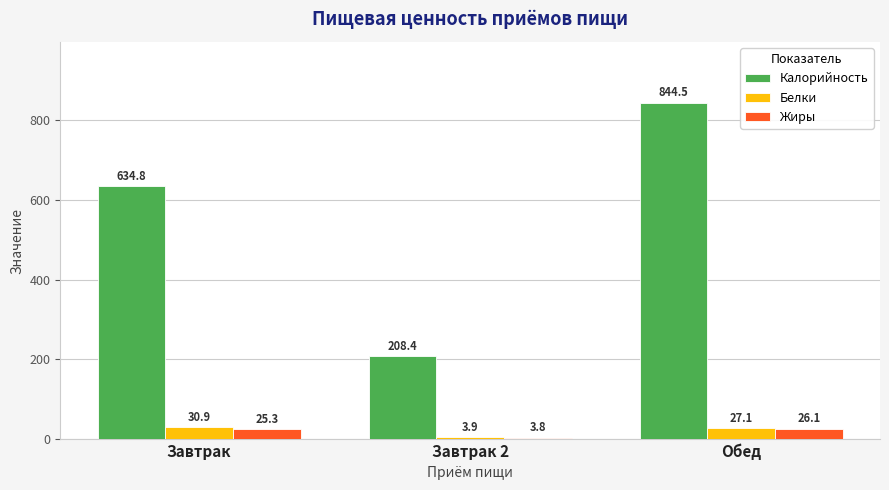

What is the difference between the maximum and second lowest values in the Жиры series?

0.8